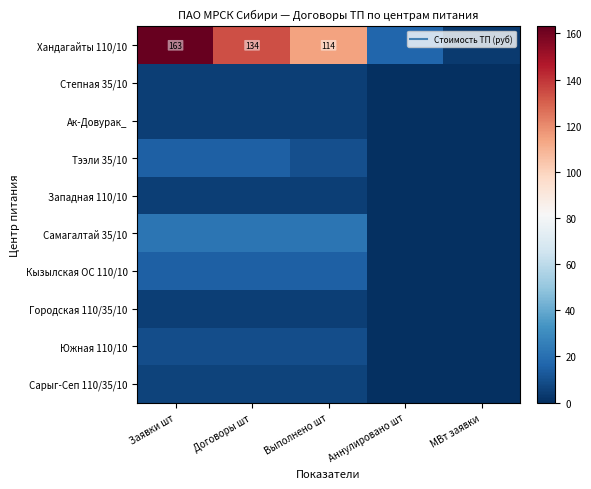

At which category is the sum across all series the highest?

Заявки шт